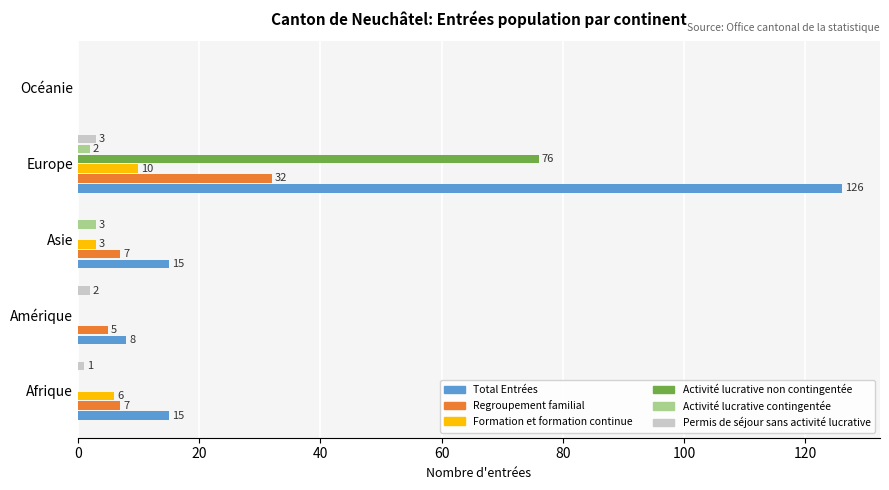

The value of Total Entrées at Amérique is 8. True or false?

True